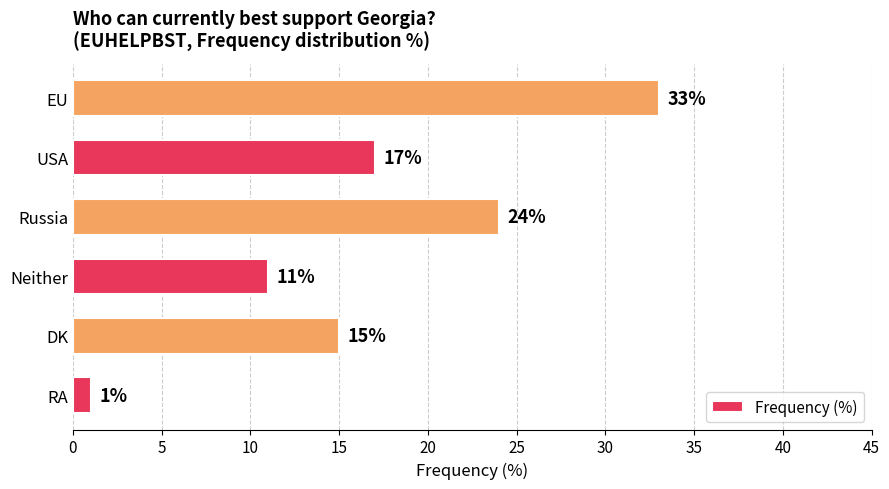

The chart shows a value of 1 at RA. True or false?

True